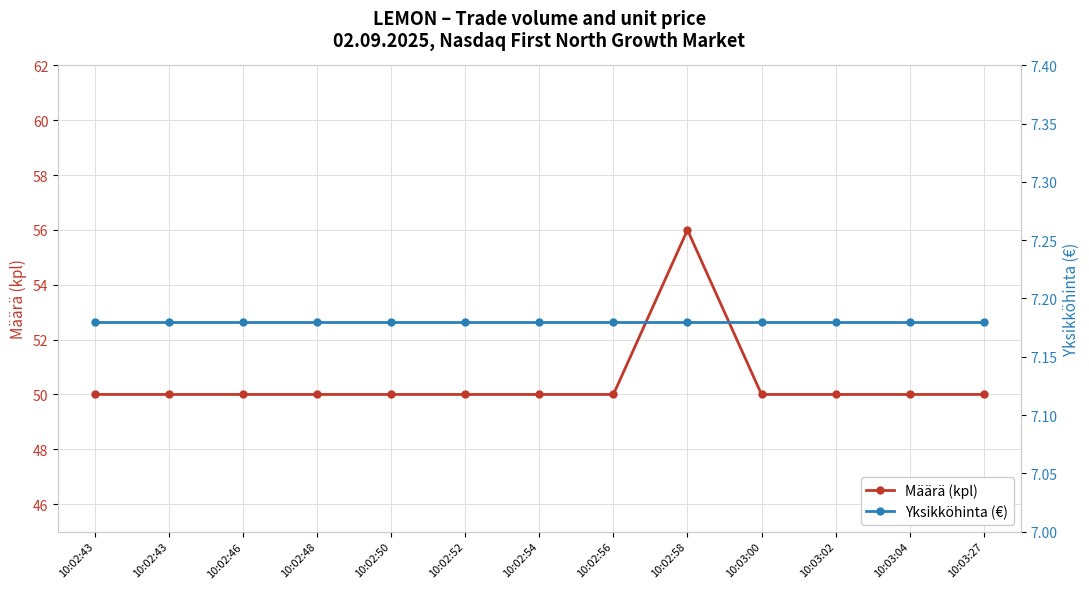

True or false: Yksikköhinta (€) and Määrä (kpl) cross at least once.

False